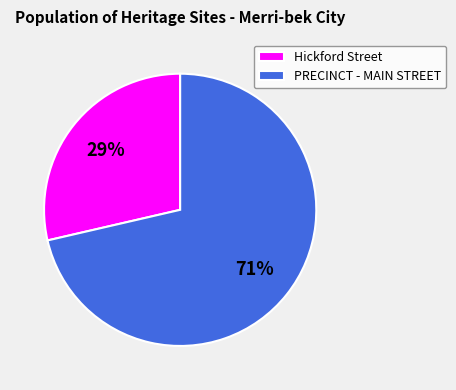

To the nearest percent, what is the combined percentage of Hickford Street and PRECINCT - MAIN STREET?

100%